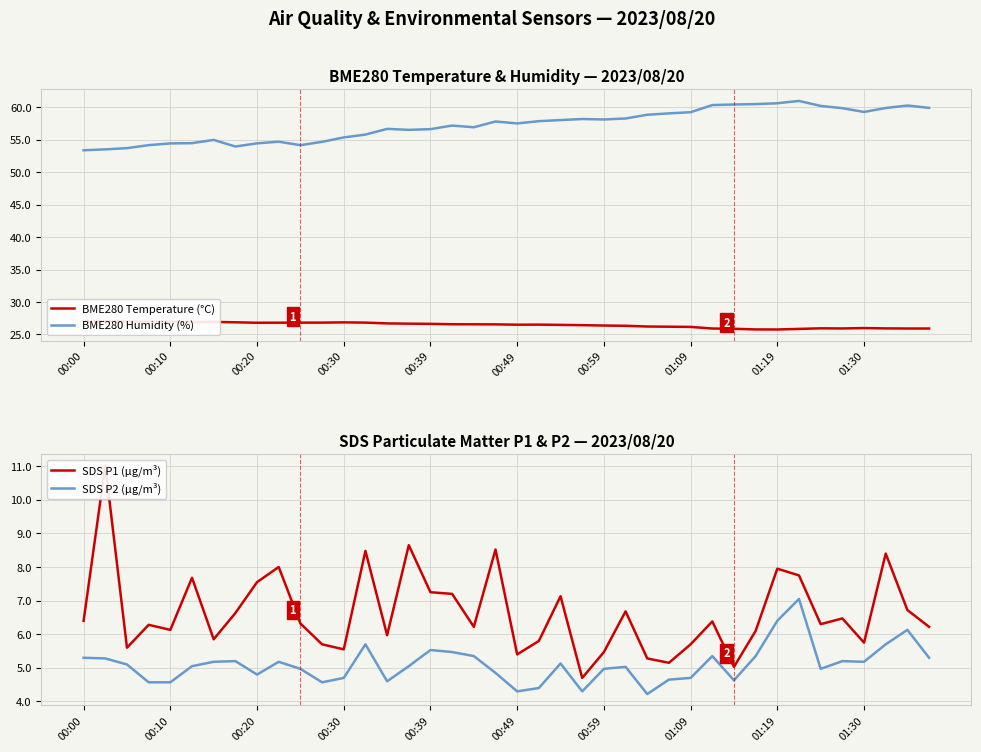

What is the sum of the SDS P2 (µg/m³) values at 30 and 15?

9.7